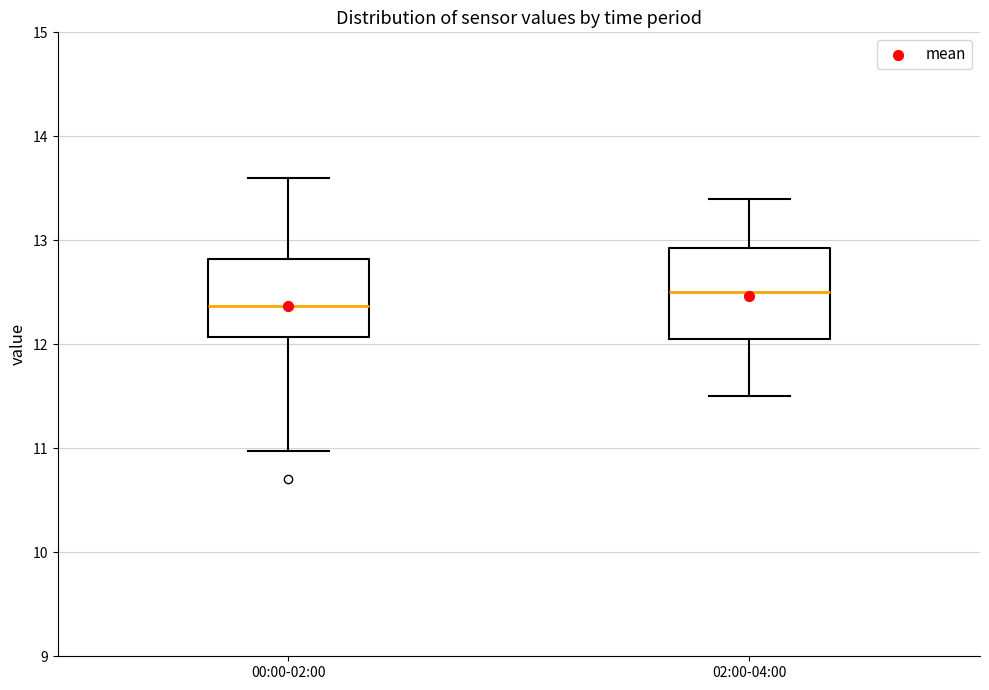

Reading left to right, read every box against the y-axis: the position of its median line, the range the box covers, and the ends of its whiskers. The values are not printed on the chart, so give them approximately, as read against the axis.

00:00-02:00: median 12.4, box 12.1 to 12.8, whiskers 11.0 to 13.6
02:00-04:00: median 12.5, box 12.1 to 12.9, whiskers 11.5 to 13.4